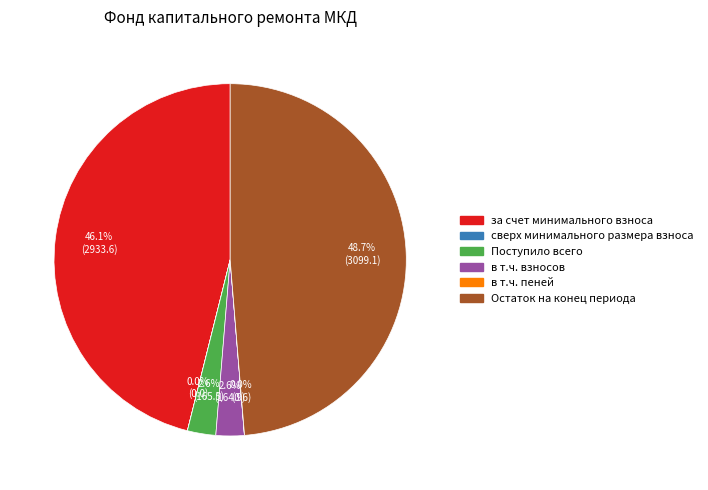

Which slice is the largest?

Остаток на конец периода